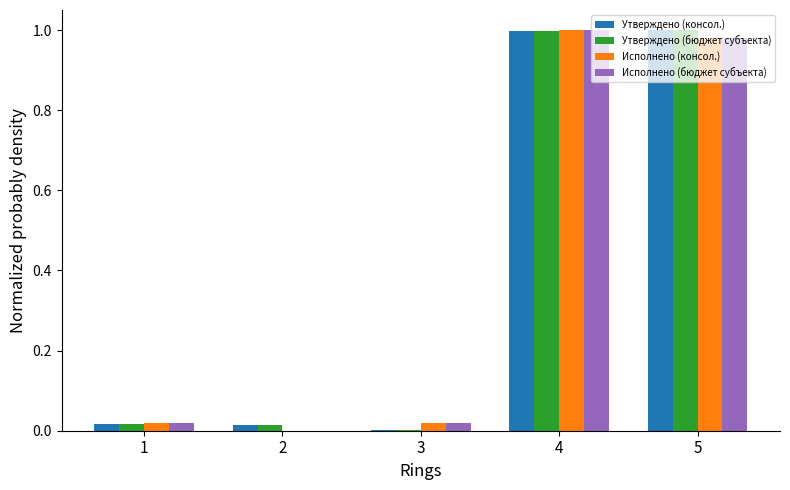

Is it true that Утверждено (консол.) equals 1.4 at 4?

False